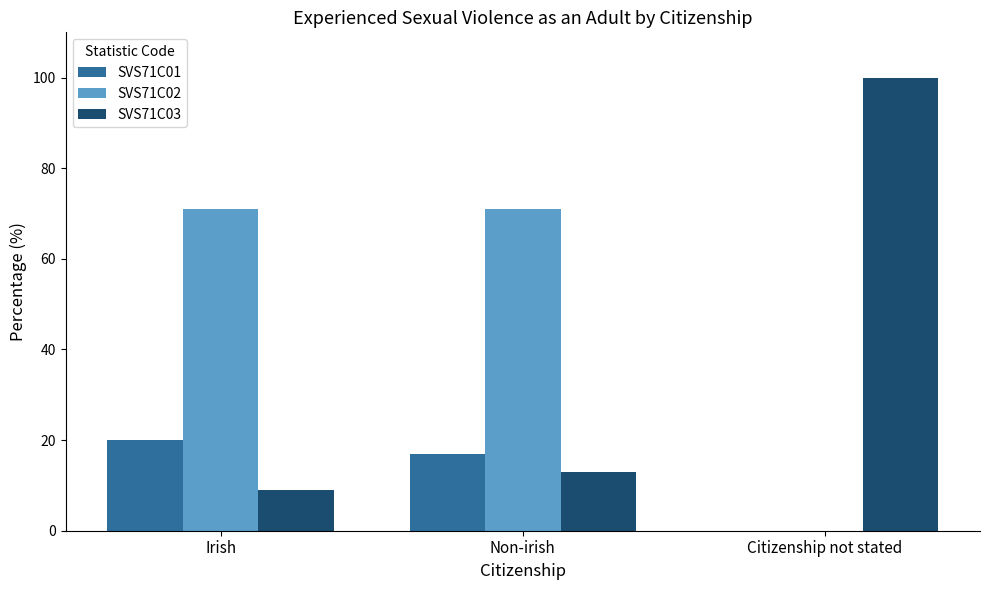

Reading right to left, what are all the values shown in this chart?

SVS71C01: 0	17	20
SVS71C02: 0	71	71
SVS71C03: 100	13	9